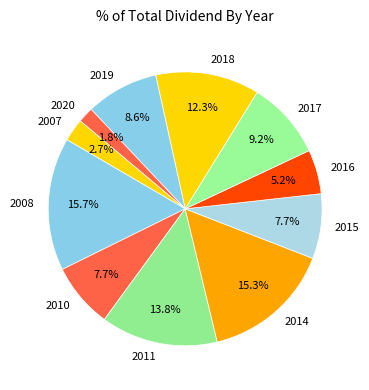

Between 2010 and 2019, which is larger?

2019